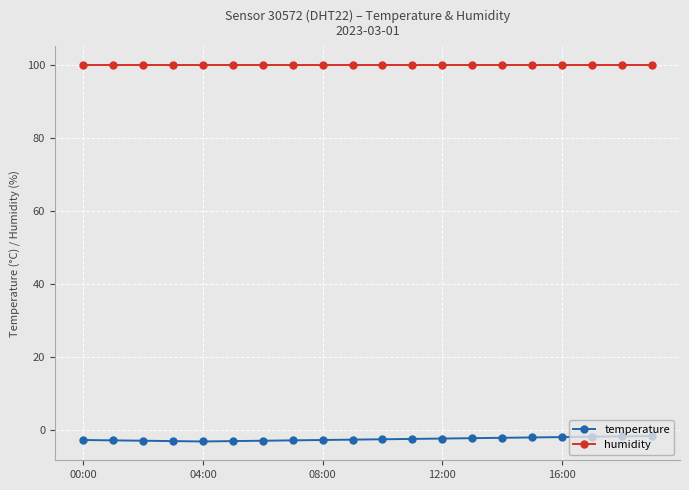

List the series in order of their overall mean, highest first.

humidity, temperature